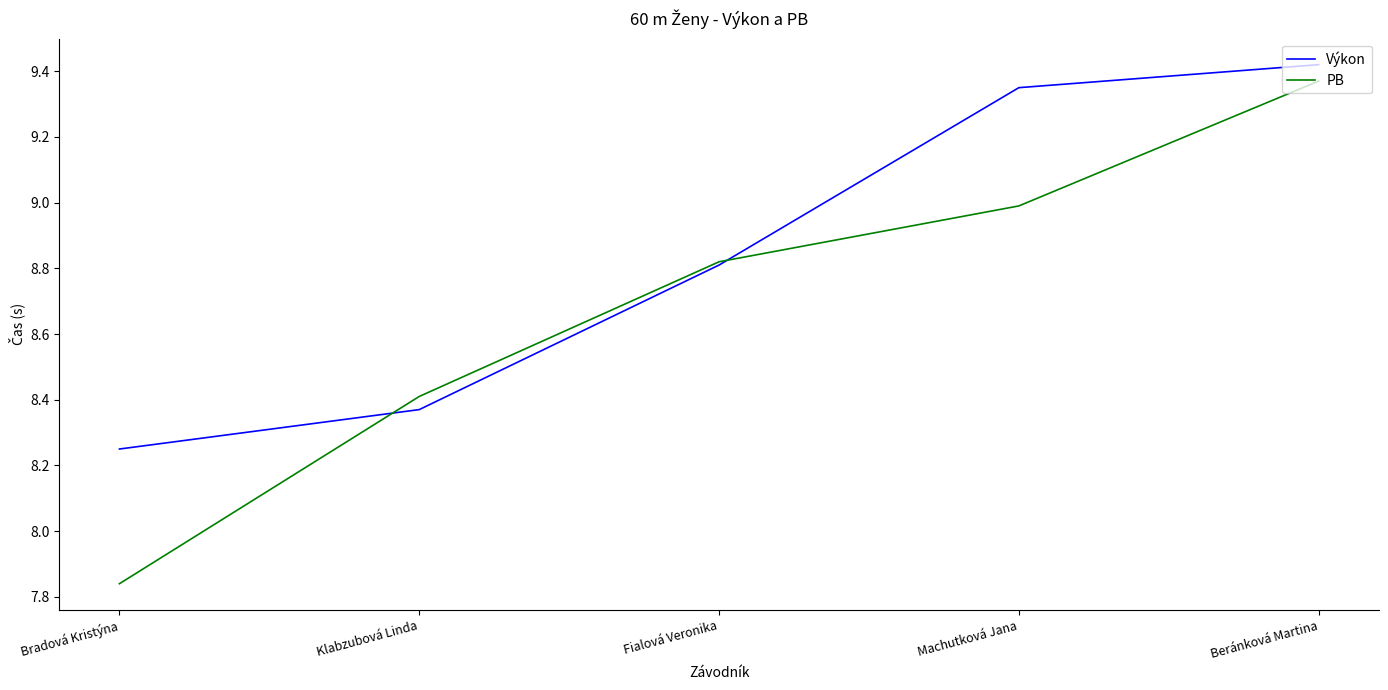

Is the value of Výkon at Machutková Jana greater than the value of PB at Bradová Kristýna?

Yes